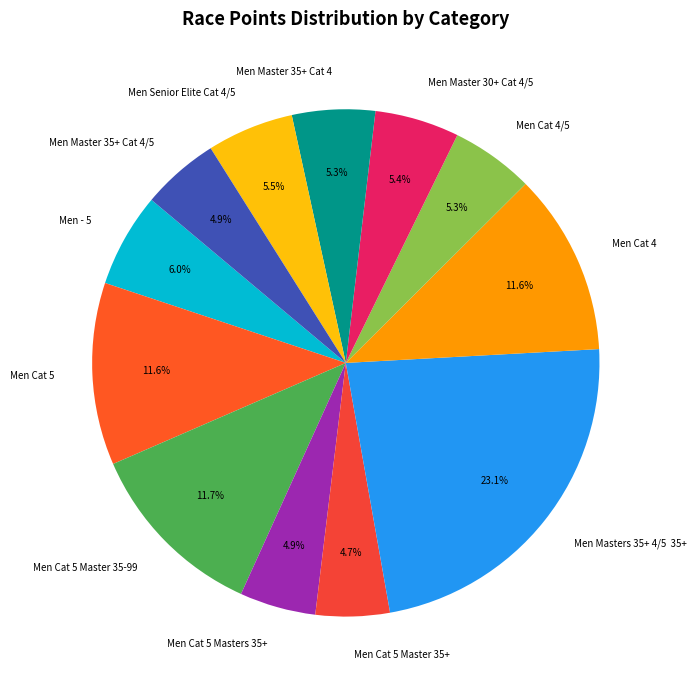

Which category has the biggest portion of the pie?

Men Masters 35+ 4/5 35+